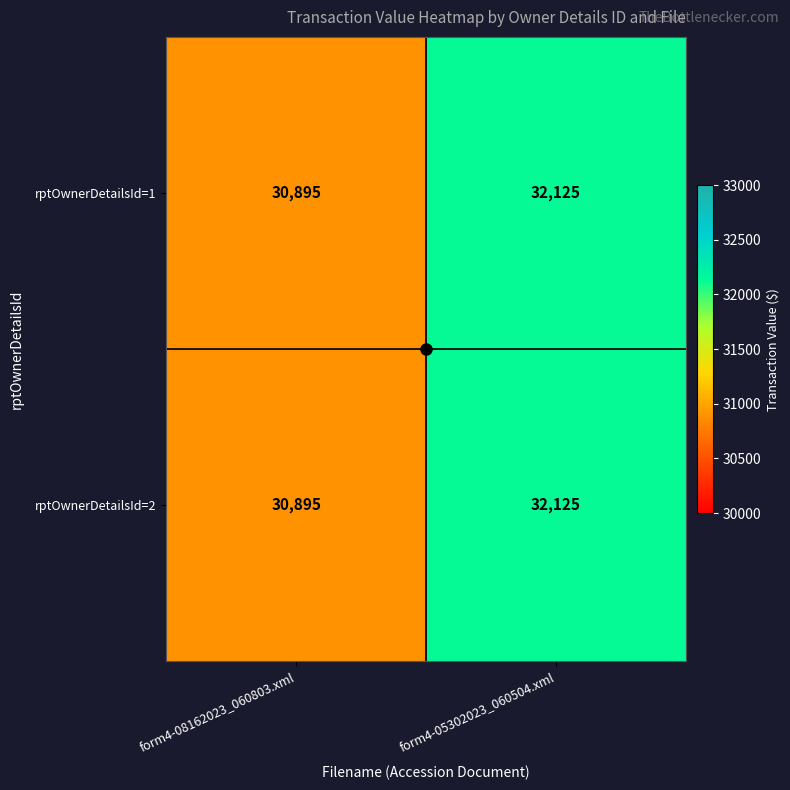

What is the difference between the maximum and minimum values in the rptOwnerDetailsId=1 series?

1230